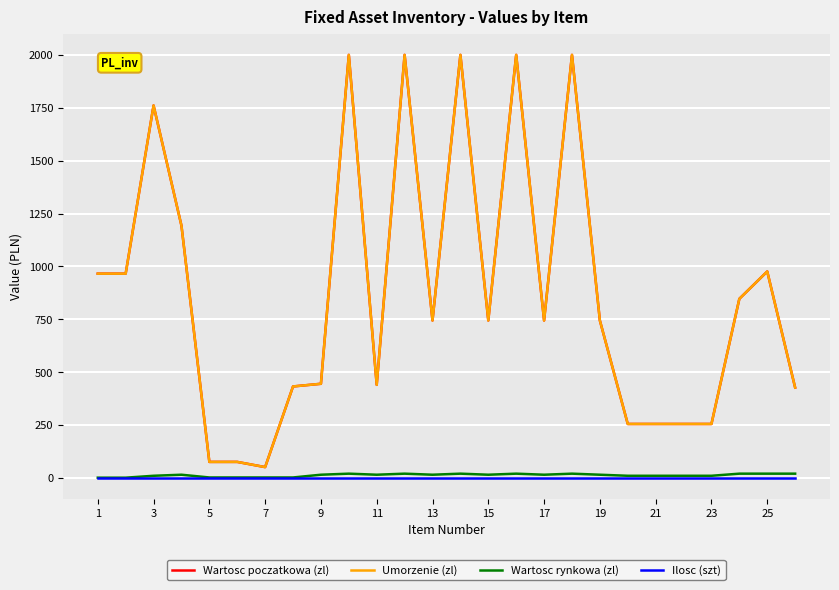

Which series has the largest range (max minus min)?

Wartosc poczatkowa (zl)